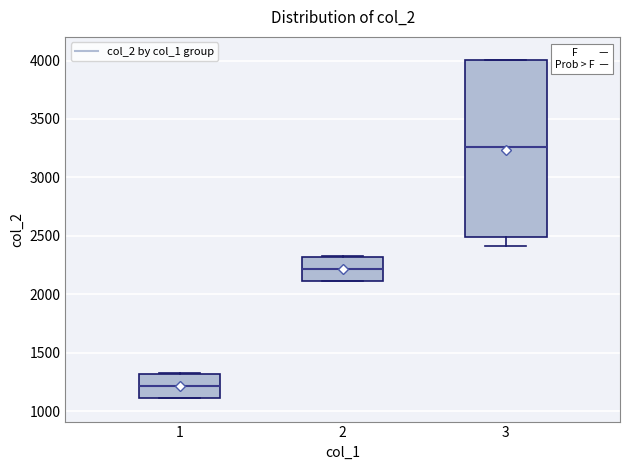

Which box is the tallest, from its lower edge to its upper edge?

3